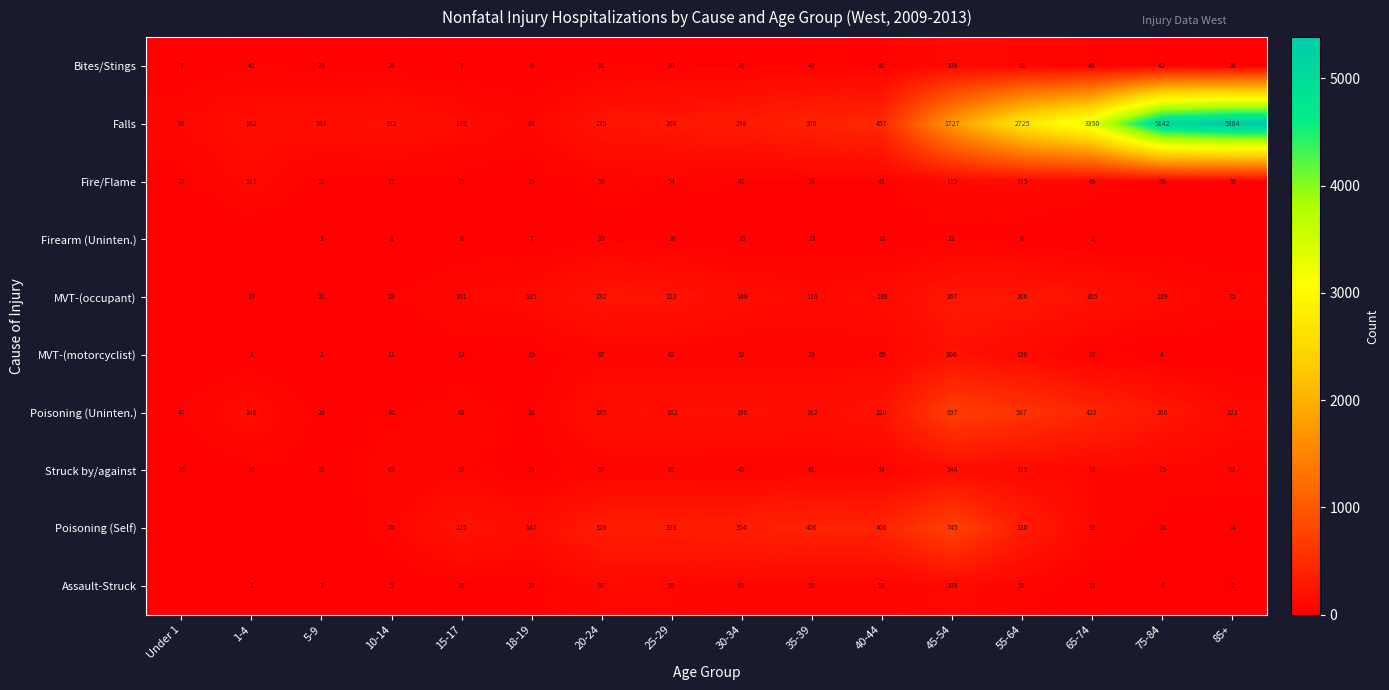

What is the difference between the maximum and minimum values in the Bites/Stings series?

103